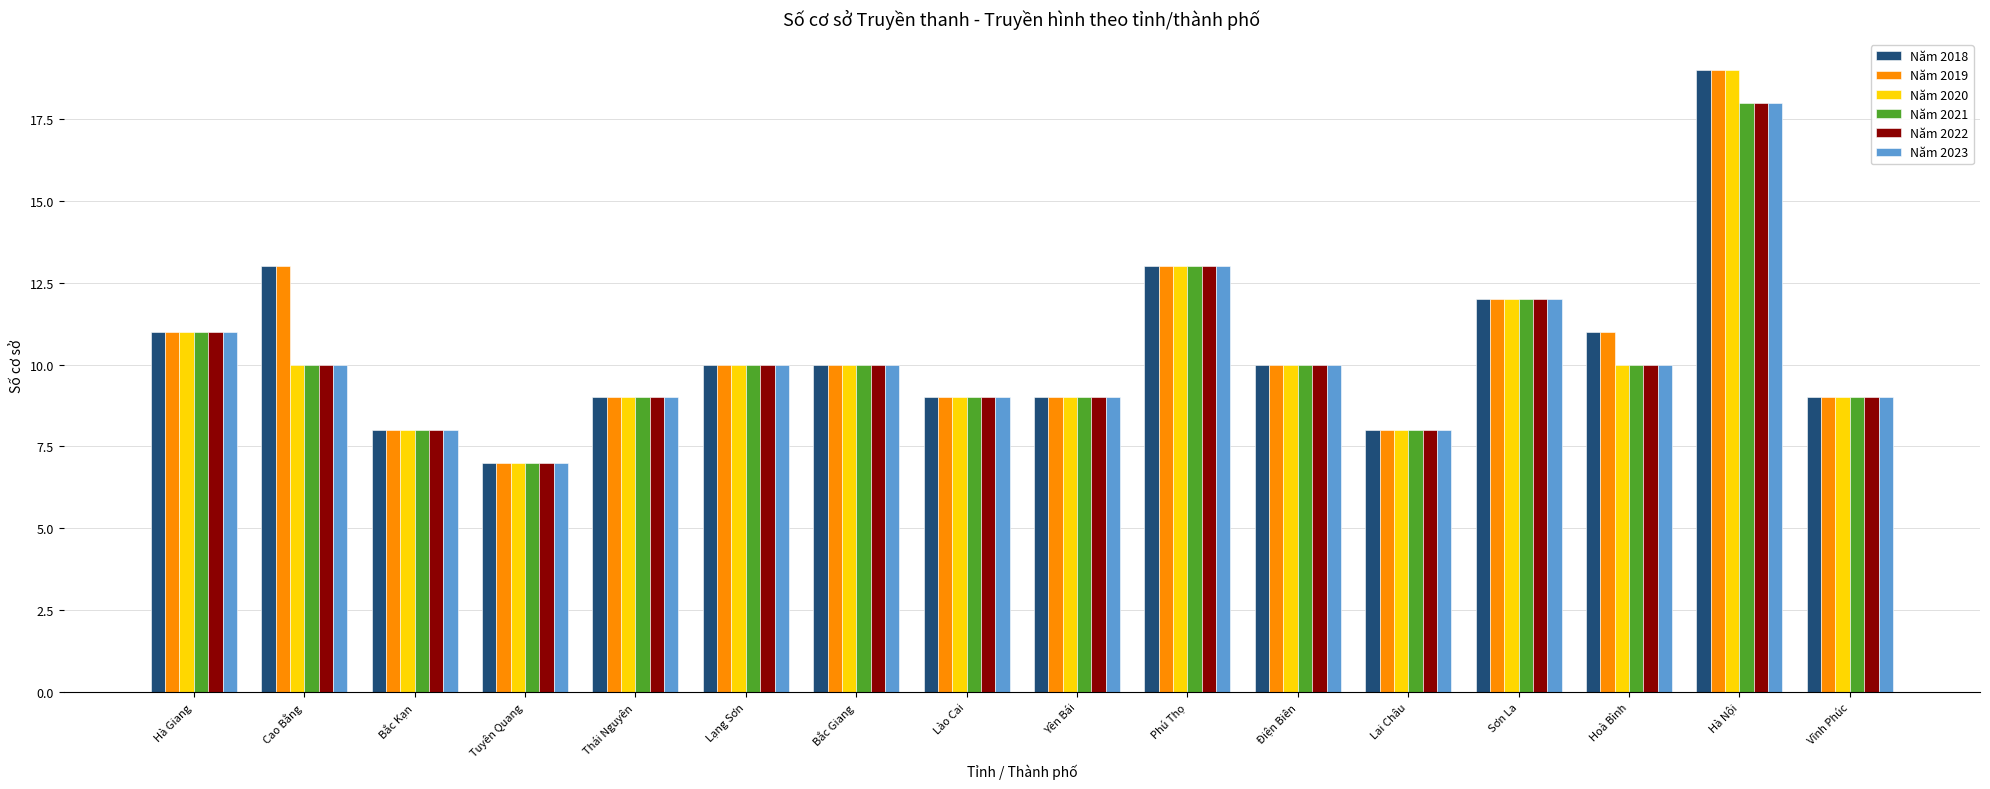

How many groups of bars are there?

16